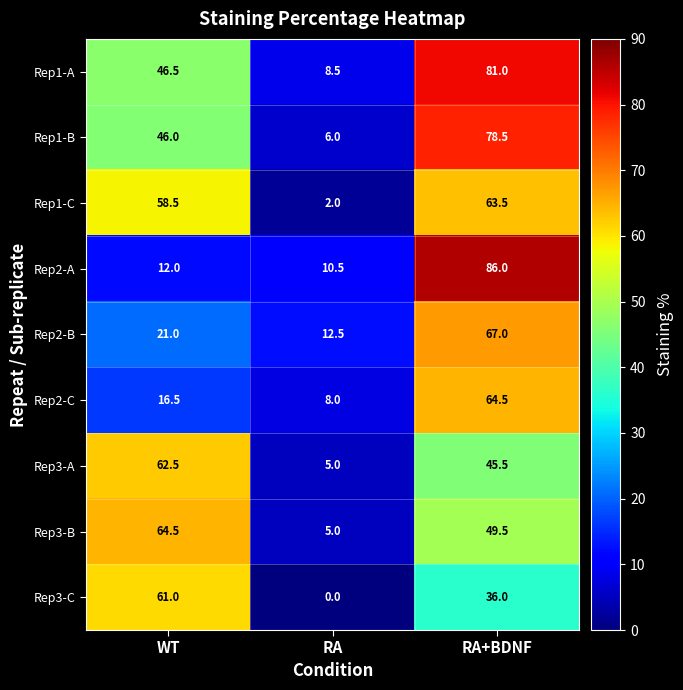

What is the sum of all Rep1-B values?

130.5